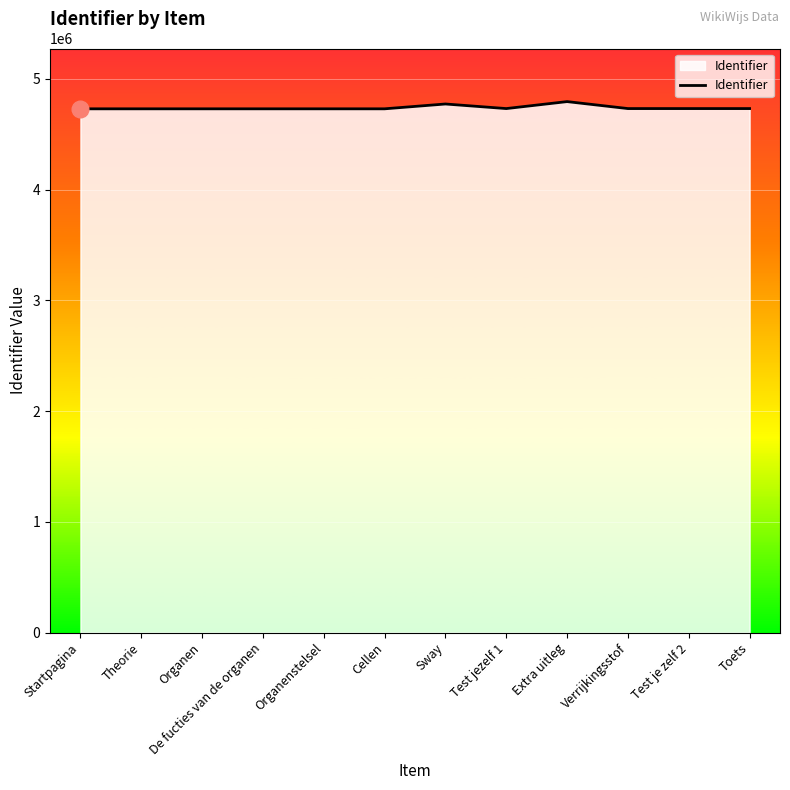

What is the minimum value shown in the chart?

4730221